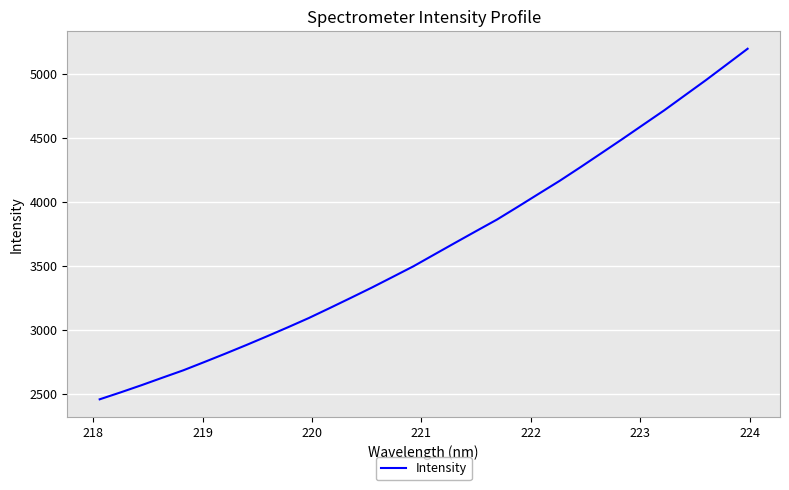

What is the maximum value shown in the chart?

5193.6